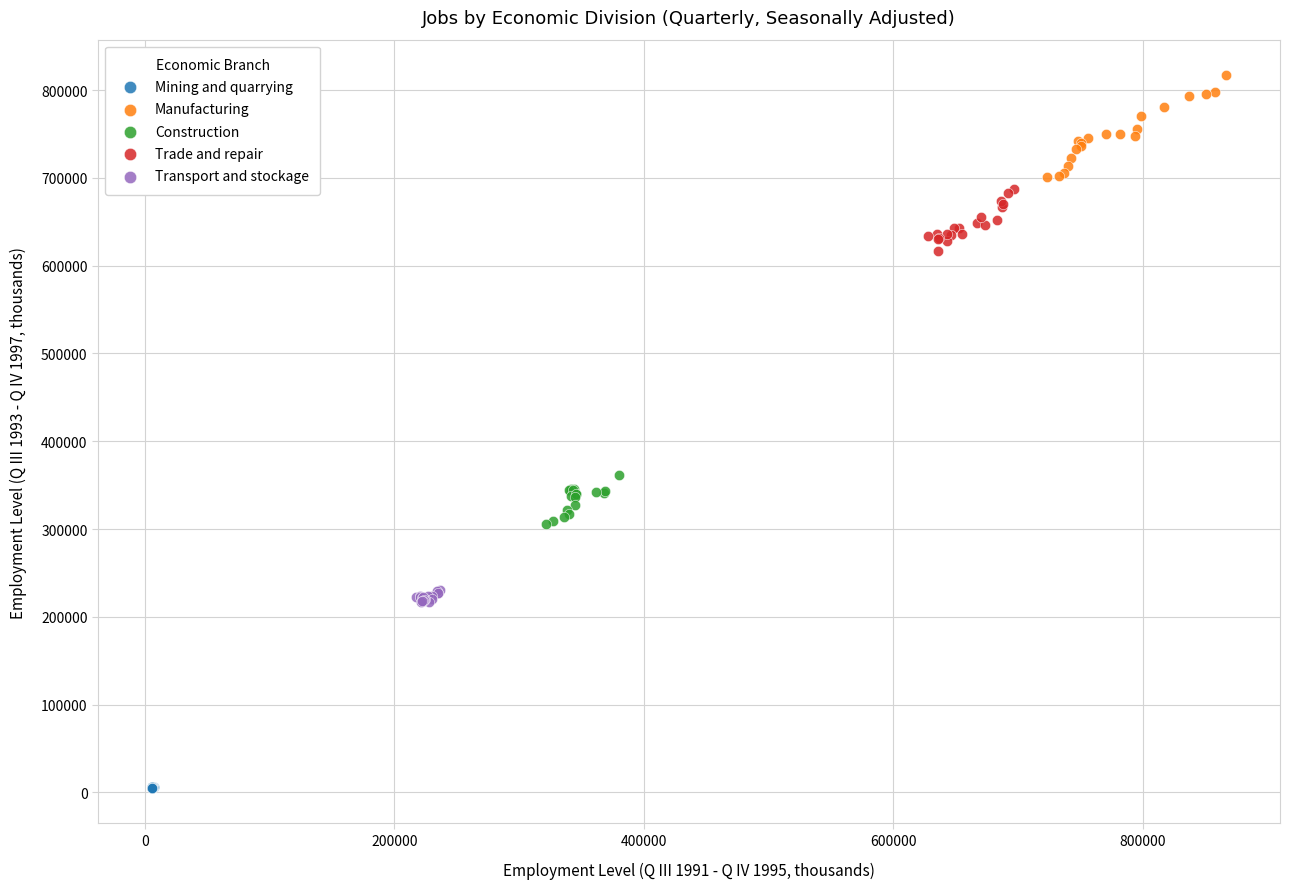

Which series contains the highest Y value?

Manufacturing